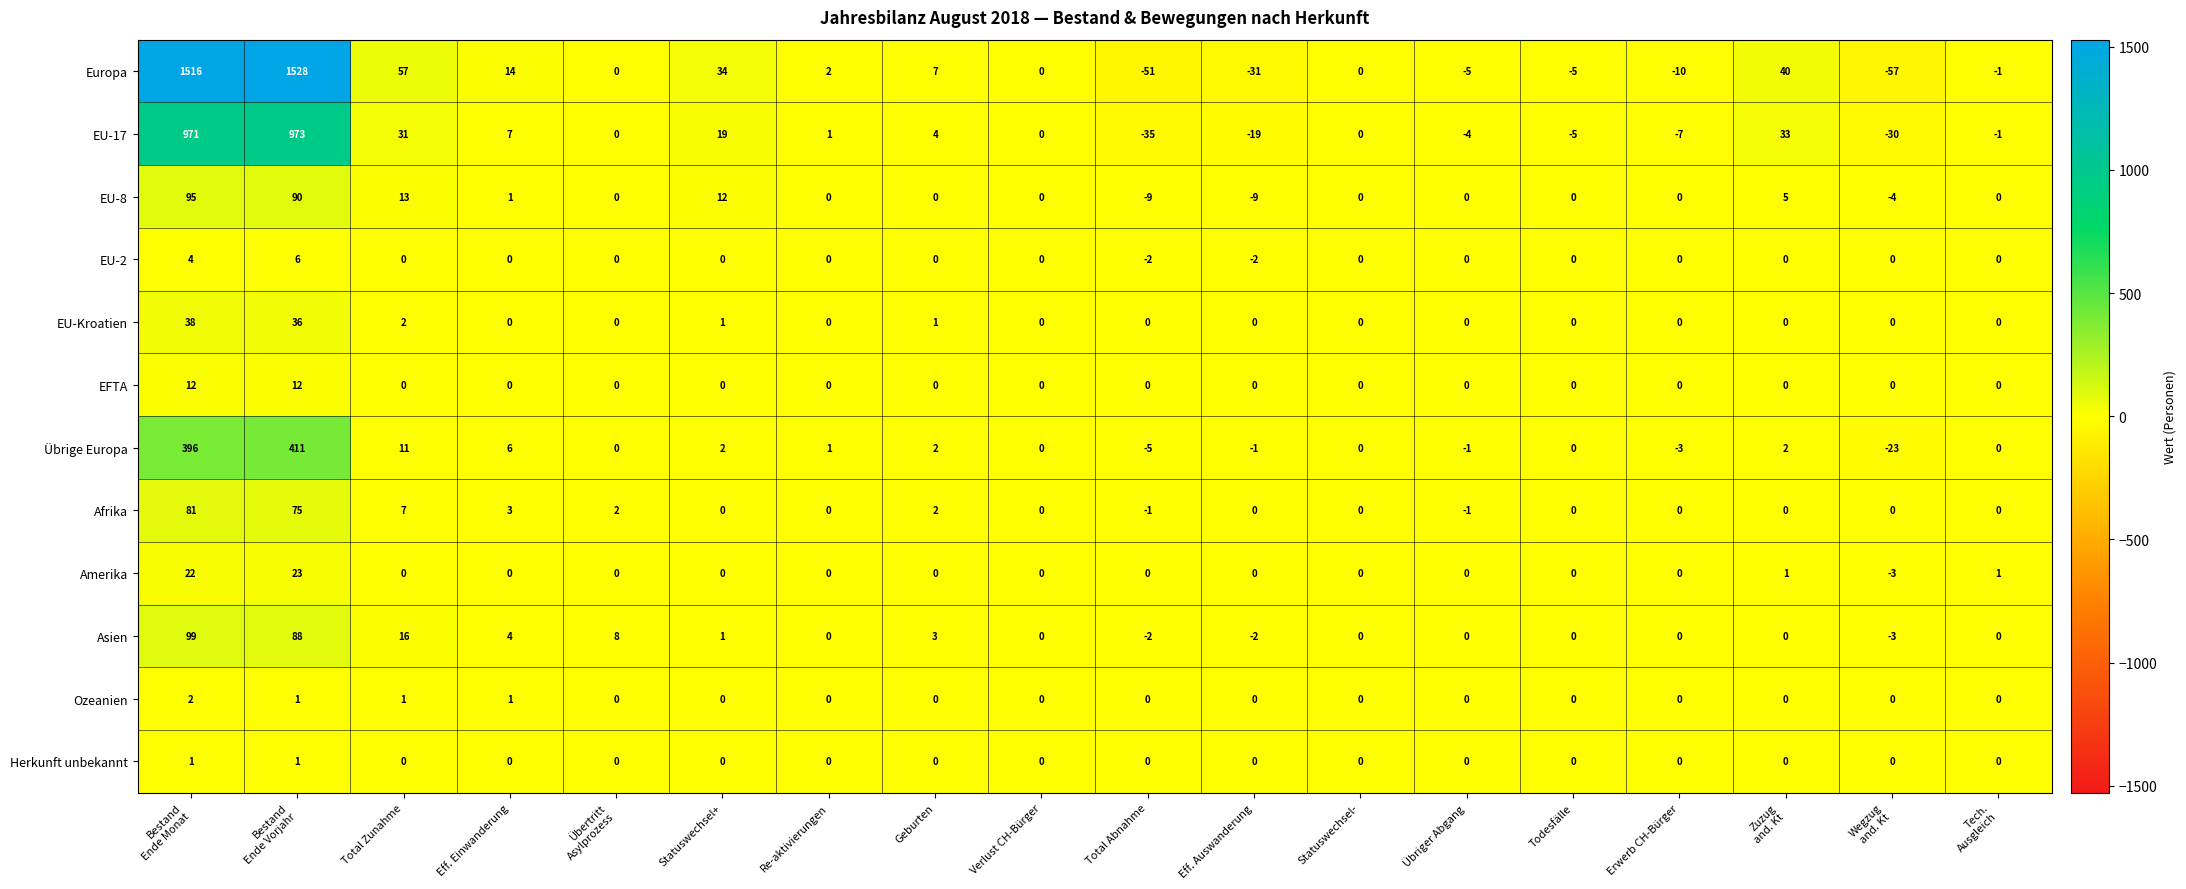

Which series changed the most between Eff. Auswanderung and Zuzug
and. Kt?

Europa